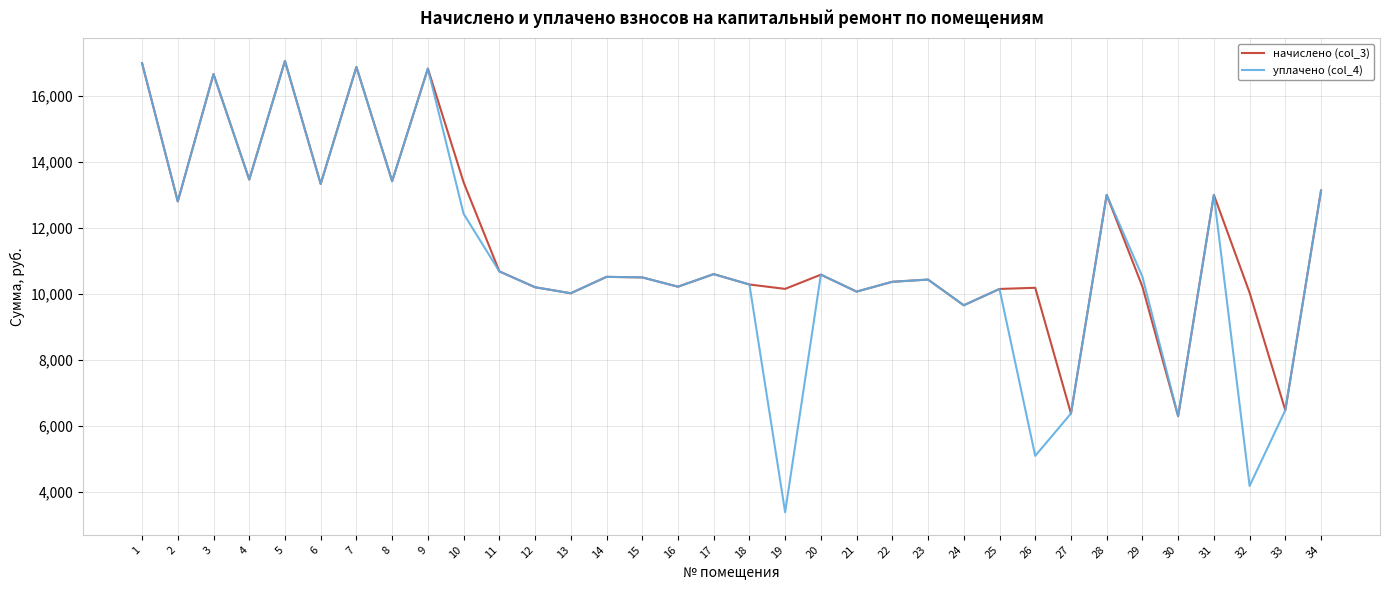

What is the difference between the maximum and second lowest values in the начислено (col_3) series?

10681.2